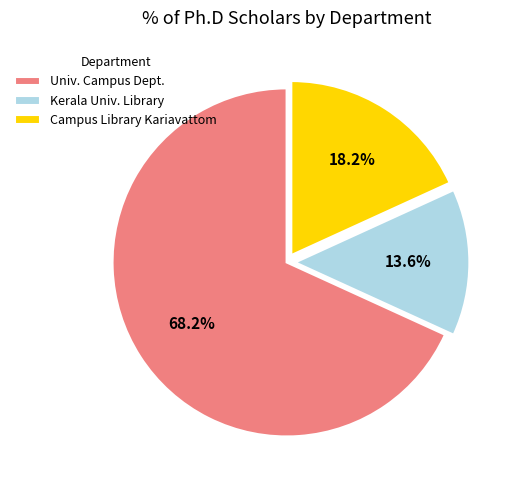

Which category has the biggest portion of the pie?

Univ. Campus Dept.